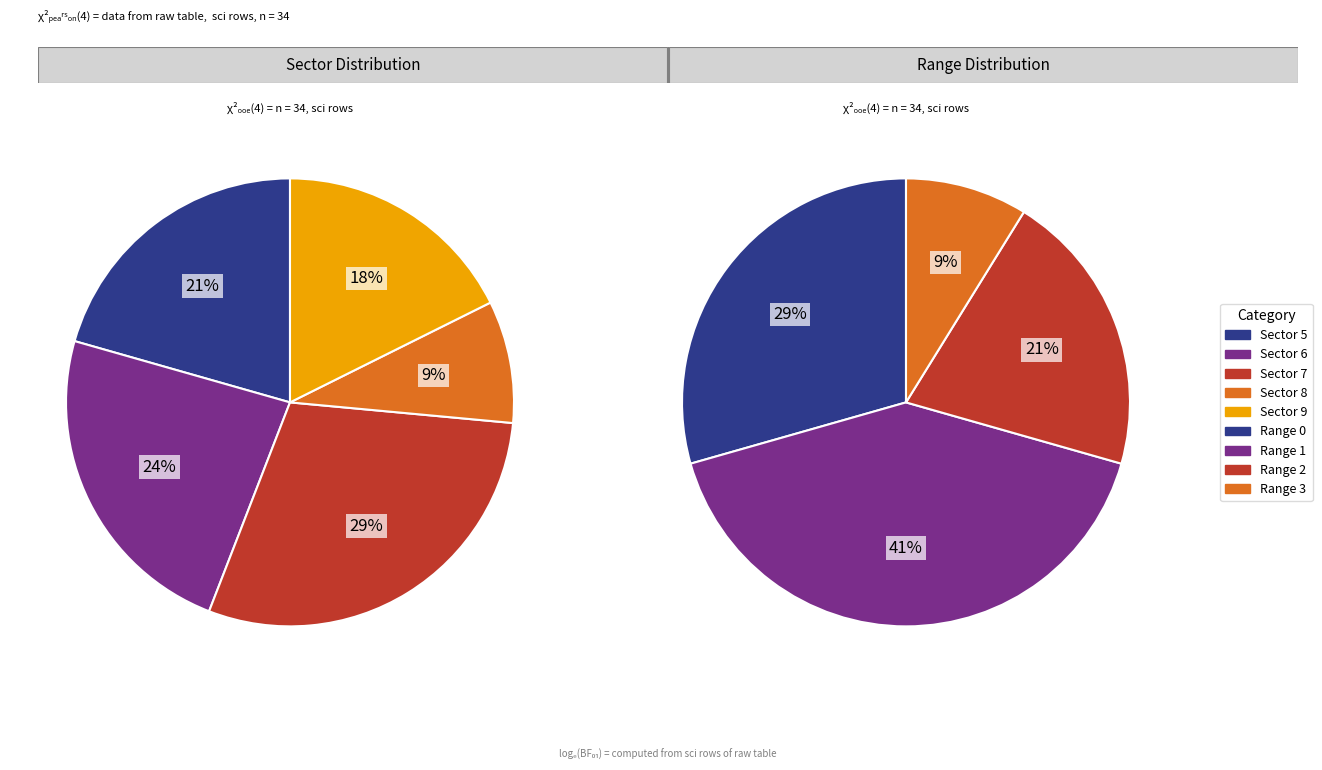

Is there any slice that represents more than half of the pie?

No